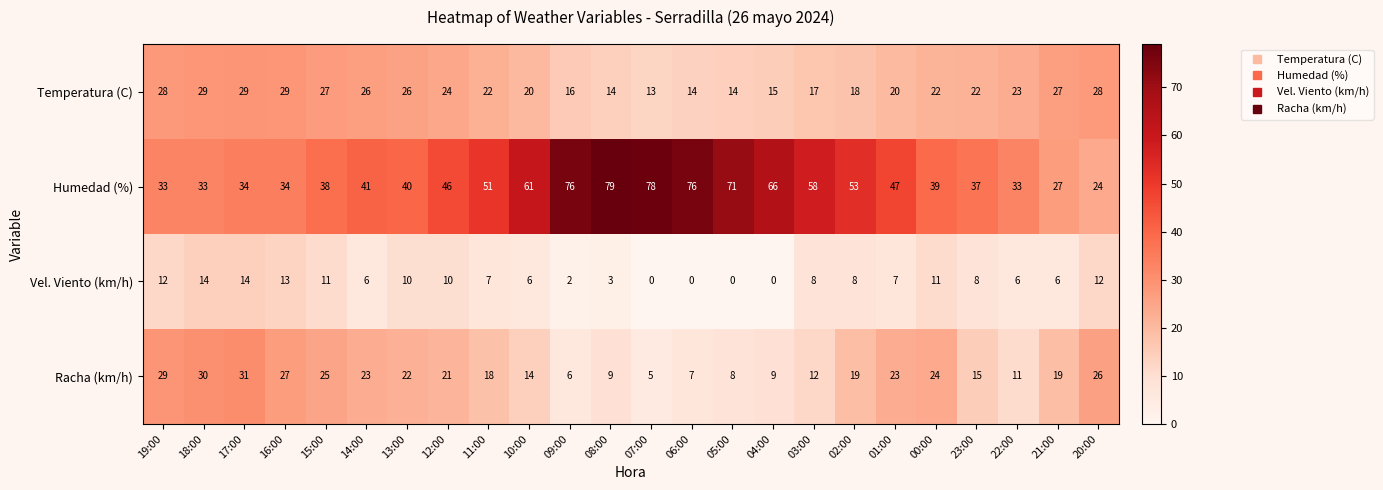

How many categories are shown in the chart?

24